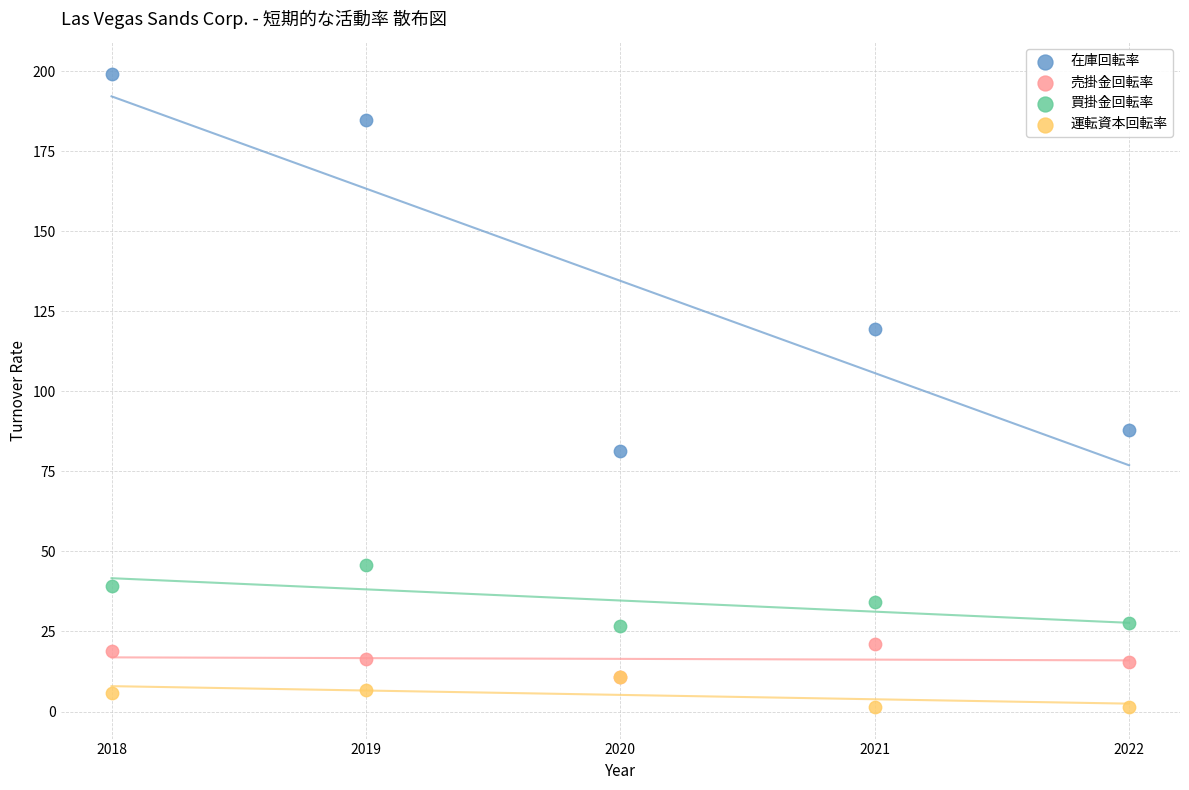

Across all series, what Y value is closest to 100?

87.9